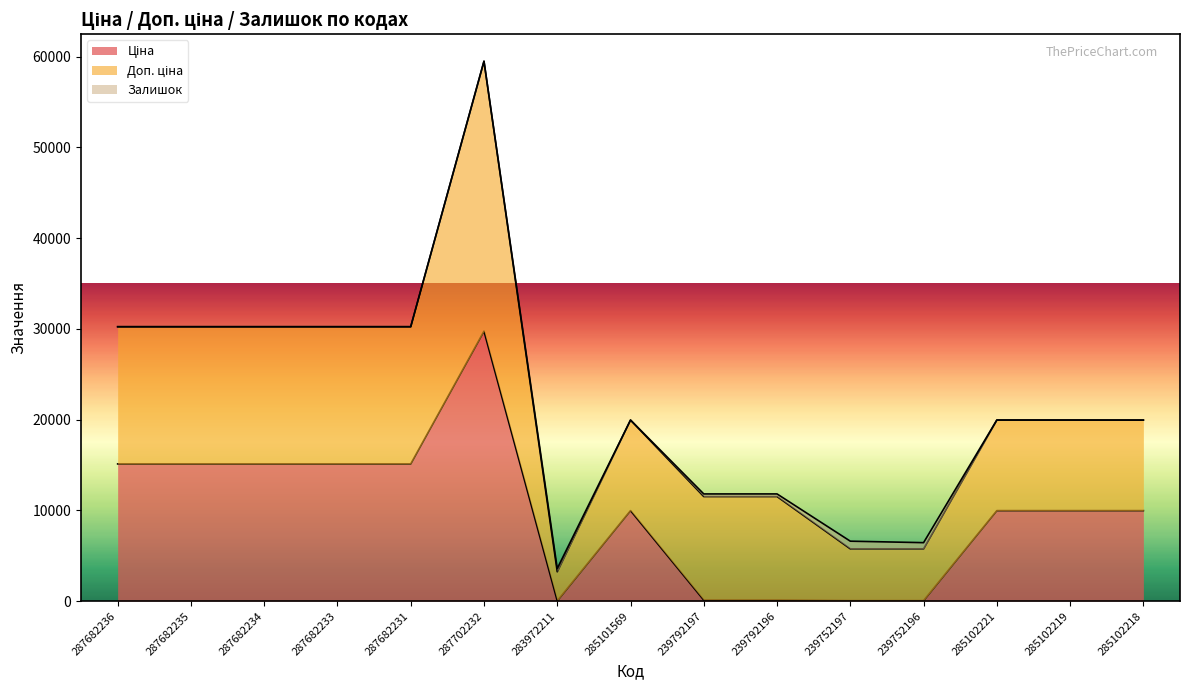

Which series has the largest range (max minus min)?

Ціна